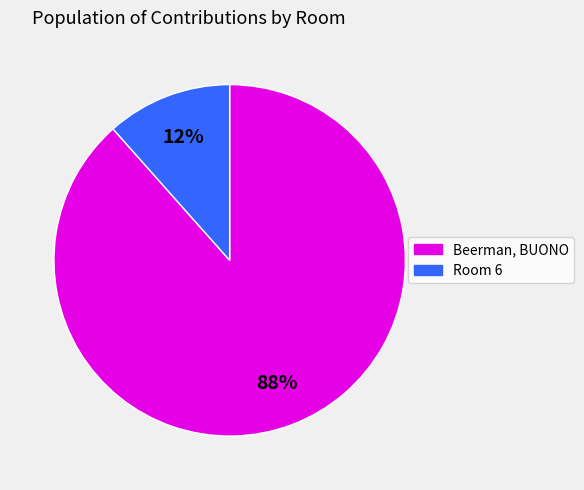

Count the number of slices in the pie.

2